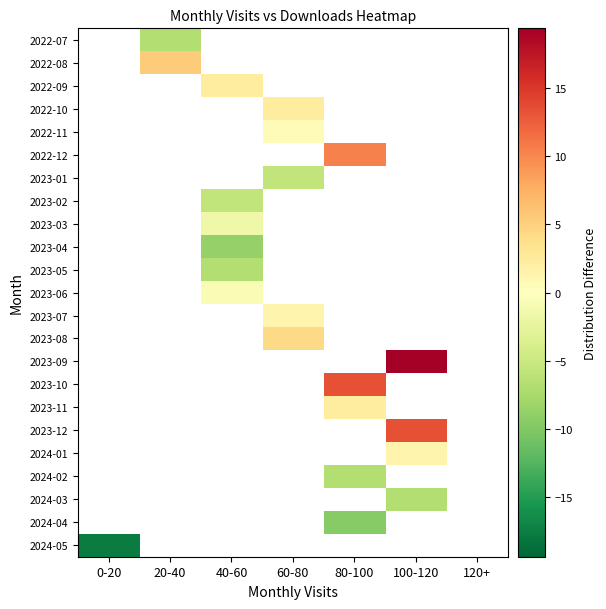

True or false: 2023-01 has a value of -5.7 at 60-80.

True